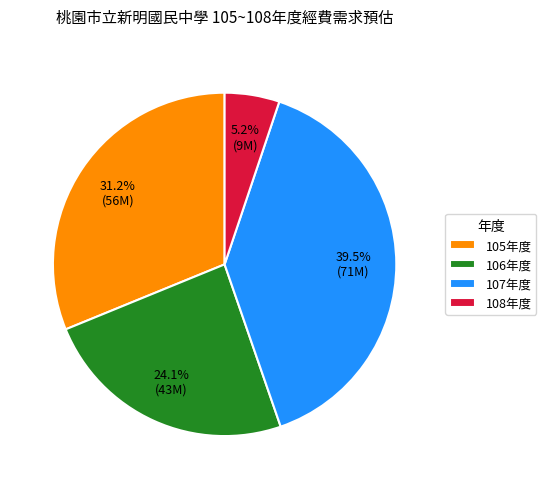

What portion of the pie excludes 105年度?

68.8%